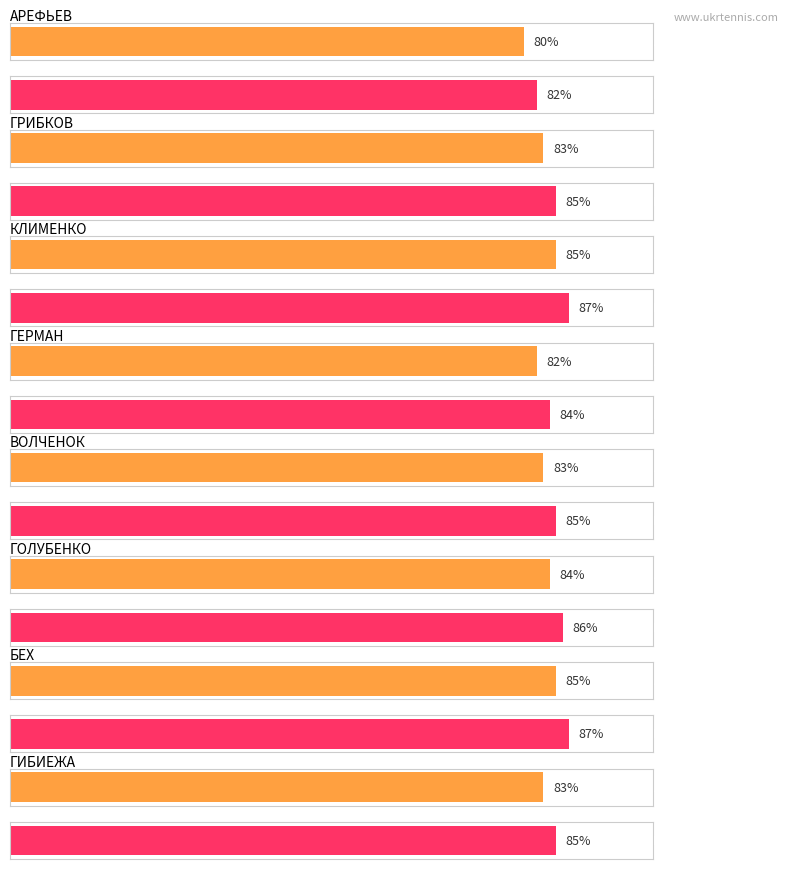

How many values in the Average utilization series exceed 83?

3